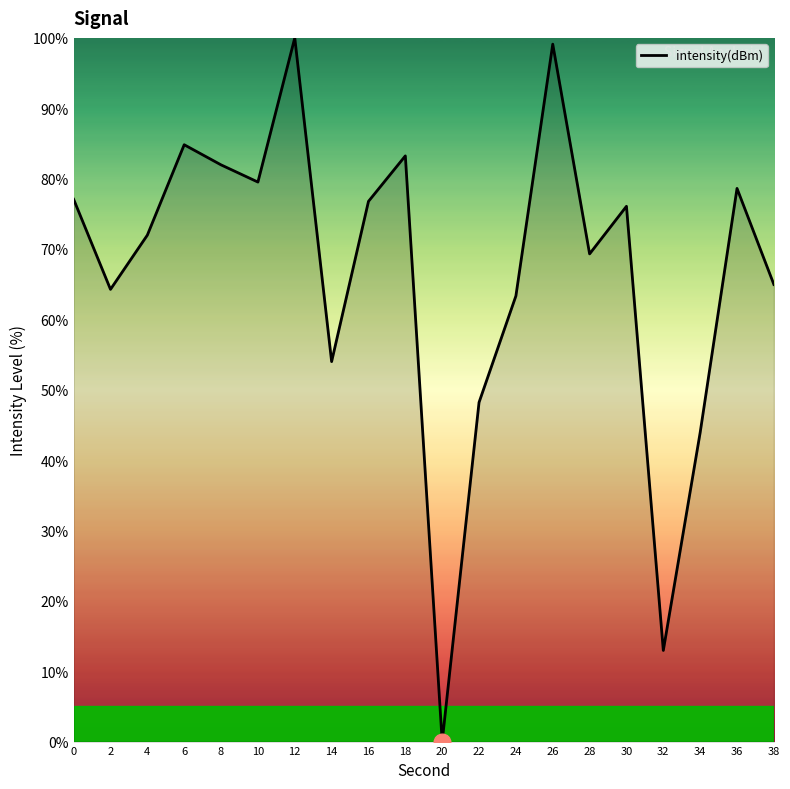

Which has a higher value, 32 or 22?

22